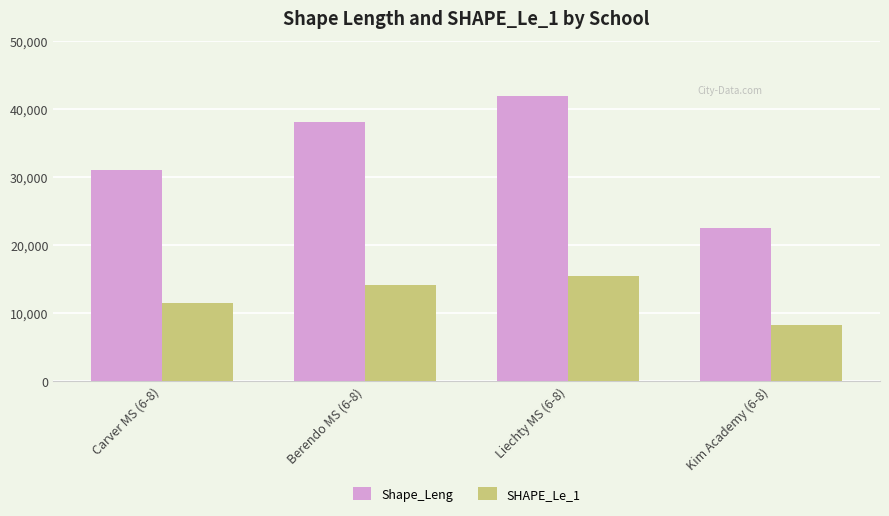

Rank the series by their average value, from highest to lowest.

Shape_Leng, SHAPE_Le_1